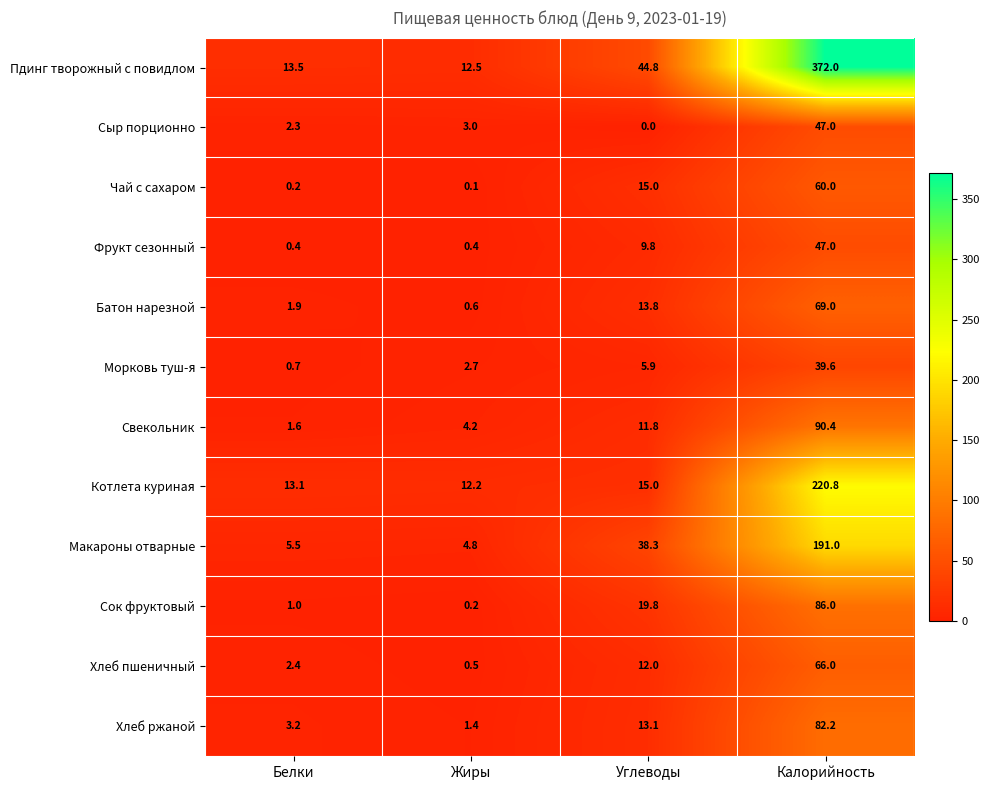

What value does the Хлеб пшеничный series have at Углеводы?

12.0